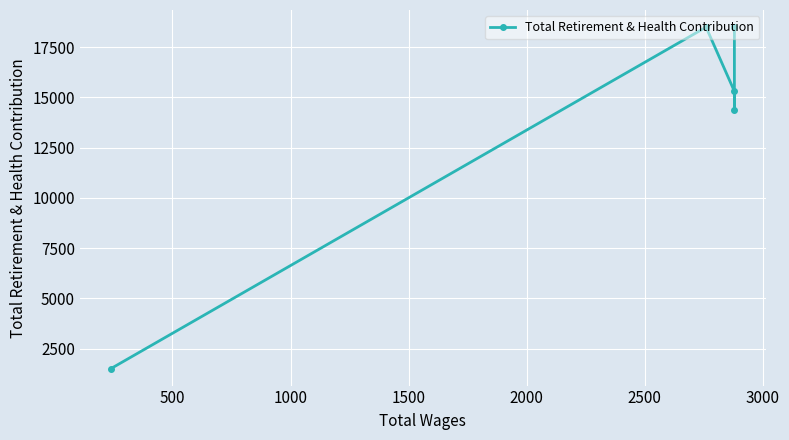

What is the sum of all values?

86617